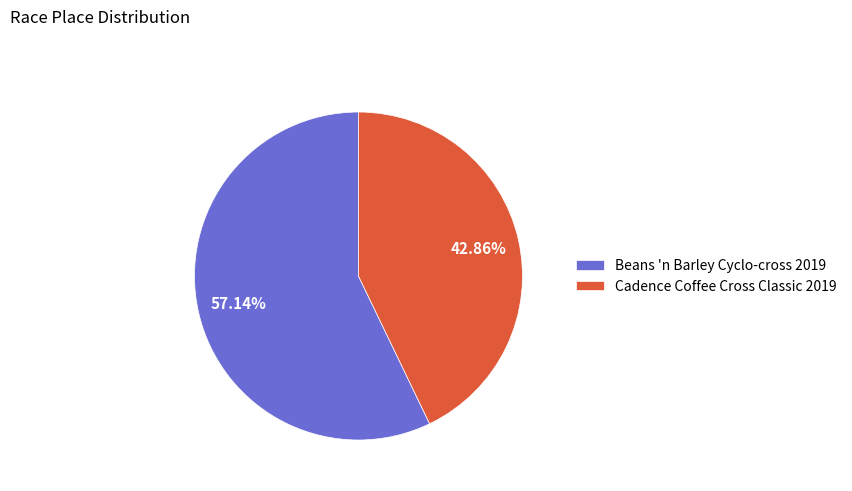

What is the smallest slice in the pie chart?

Cadence Coffee Cross Classic 2019